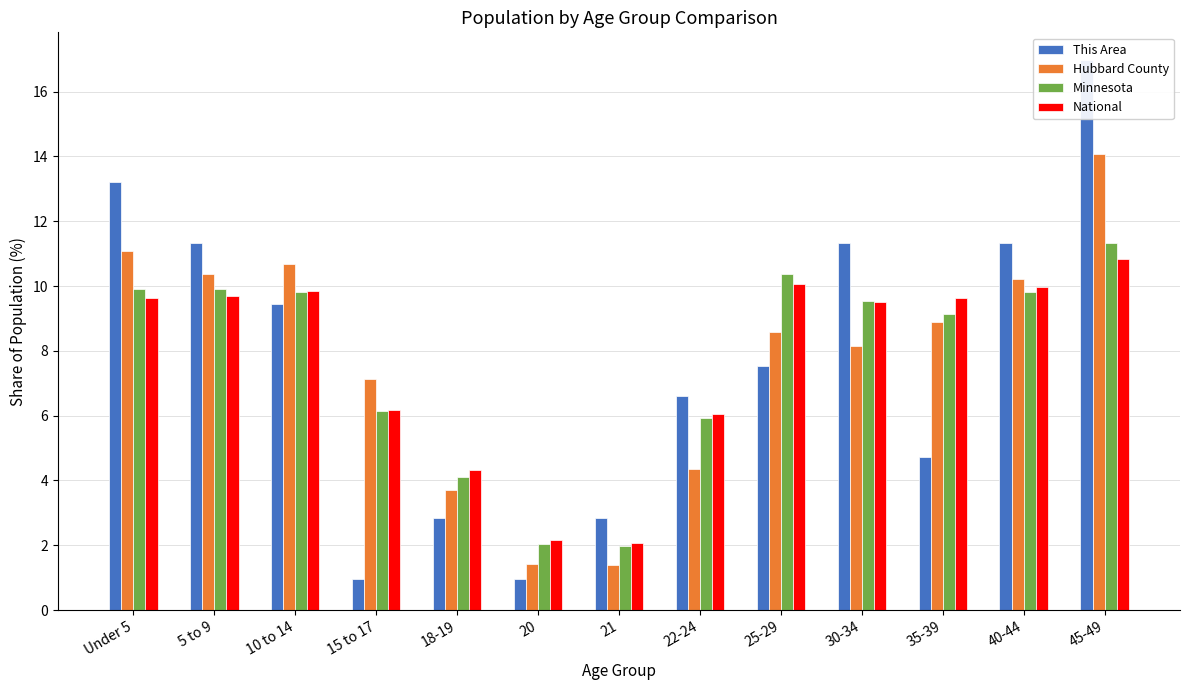

What is the difference between the maximum and second lowest values in the National series?

8.7